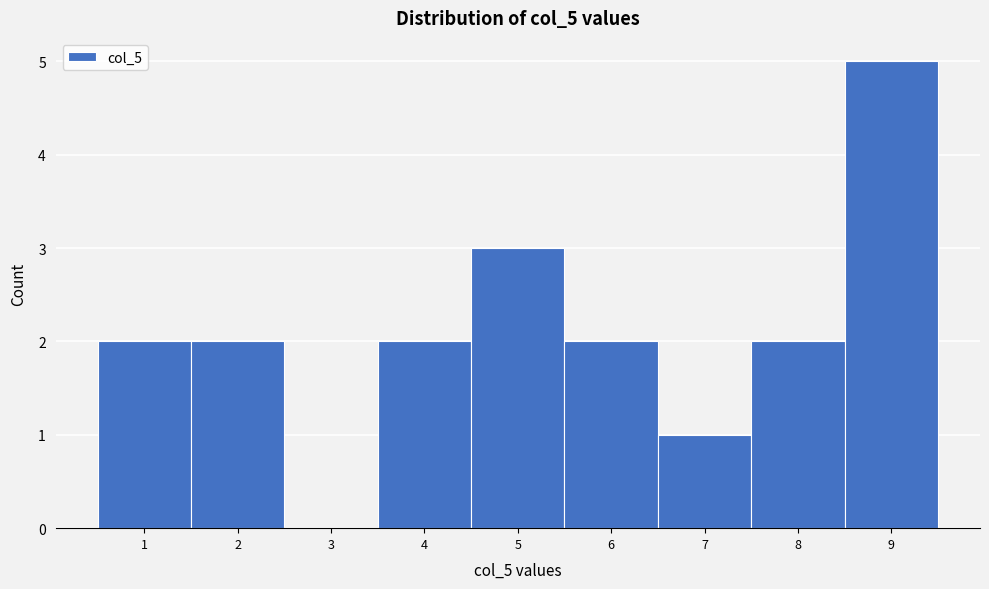

Reading left to right, list every bar in this chart as the range it spans on the x-axis followed by its height. The values are not printed on the chart, so give them approximately, as read against the axis.

0.5 to 1.5: 2
1.5 to 2.5: 2
2.5 to 3.5: 0
3.5 to 4.5: 2
4.5 to 5.5: 3
5.5 to 6.5: 2
6.5 to 7.5: 1
7.5 to 8.5: 2
8.5 to 9.5: 5